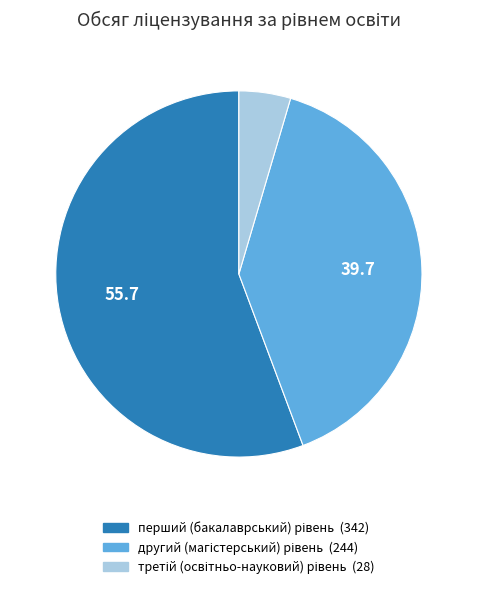

Is there a majority slice in this chart?

Yes